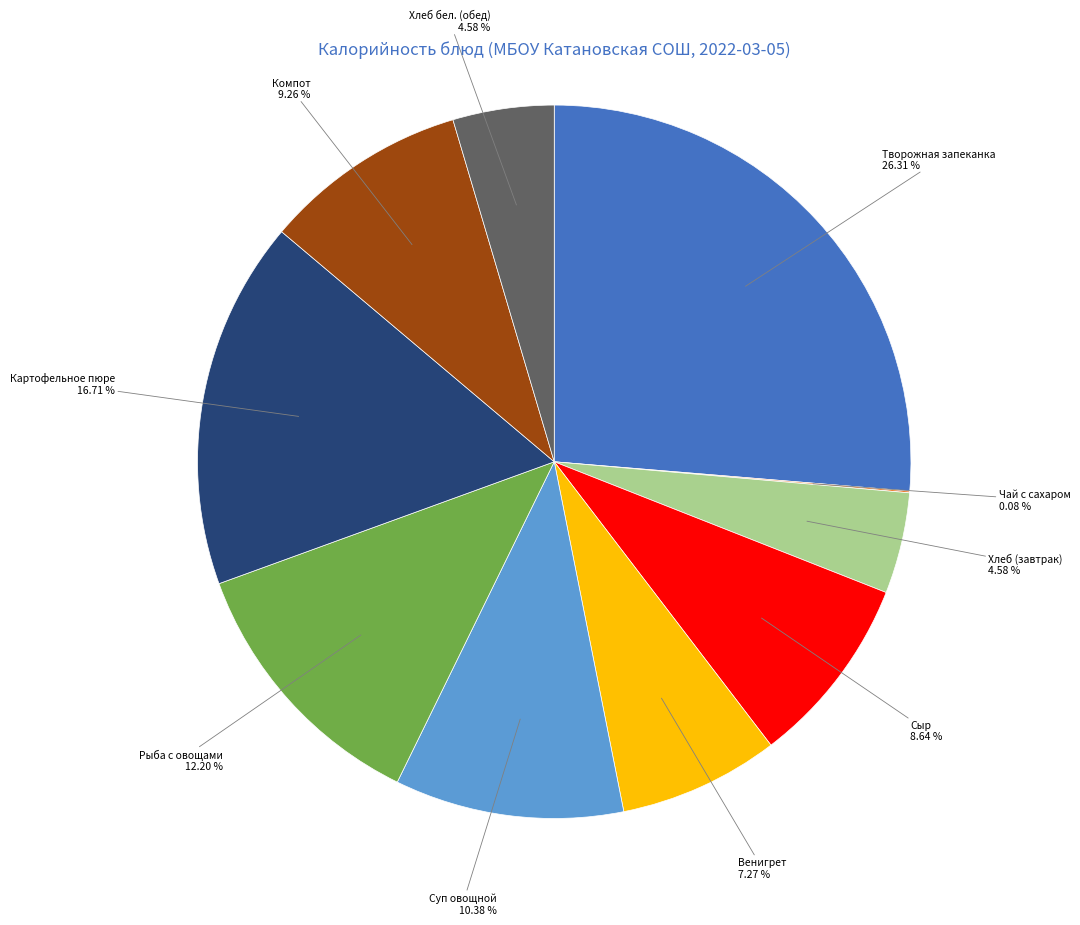

Which category has the biggest portion of the pie?

Творожная запеканка